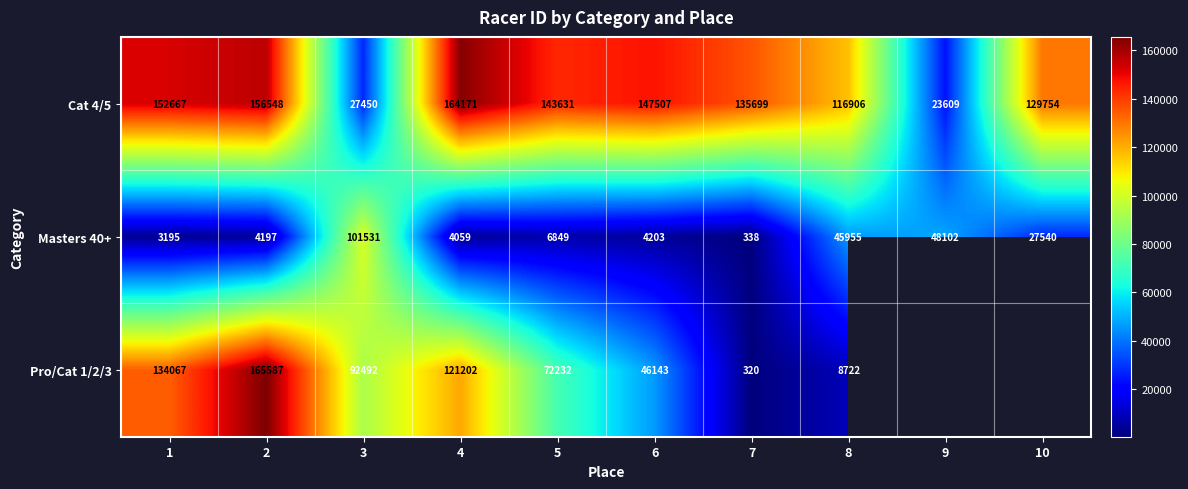

Where does the Masters 40+ series first go above 6849?

3